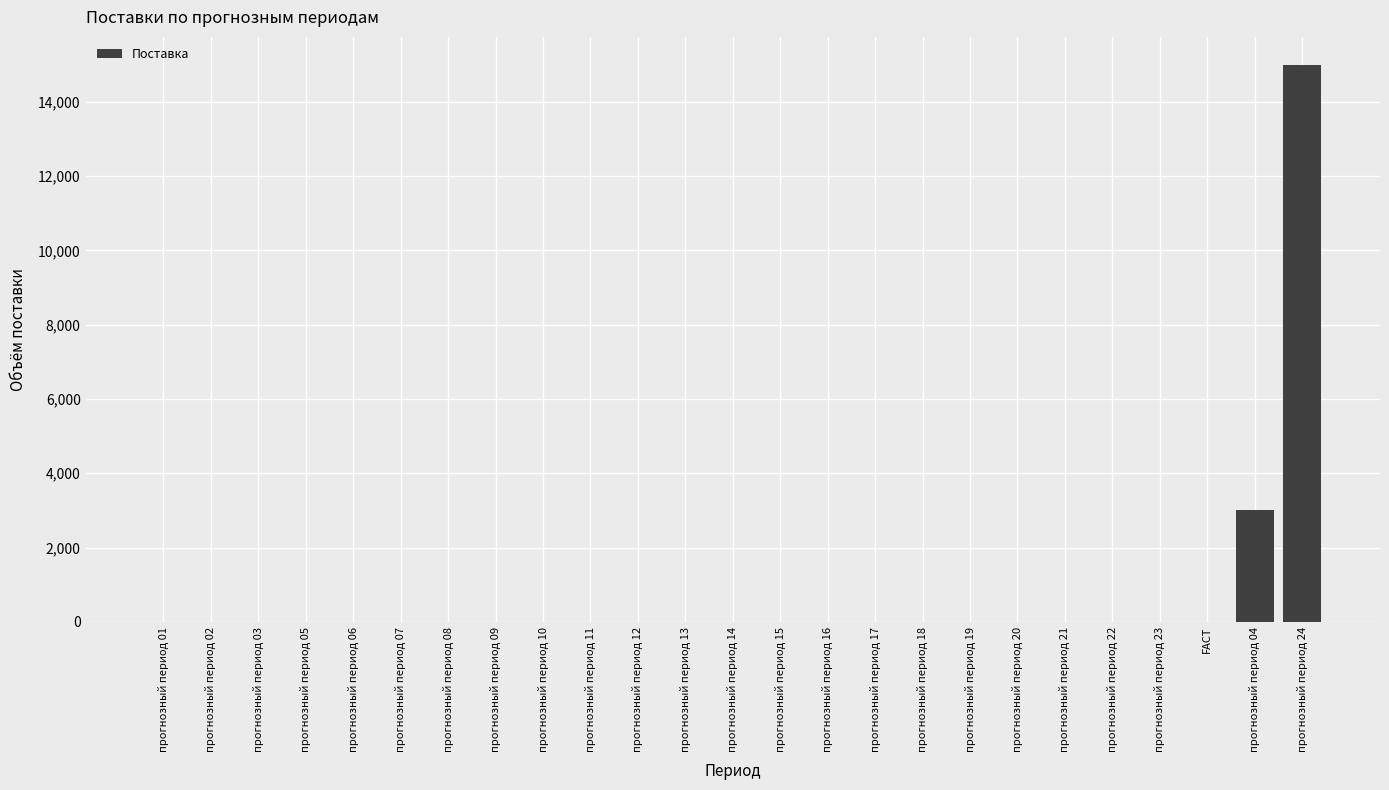

How many values exceed 0?

2